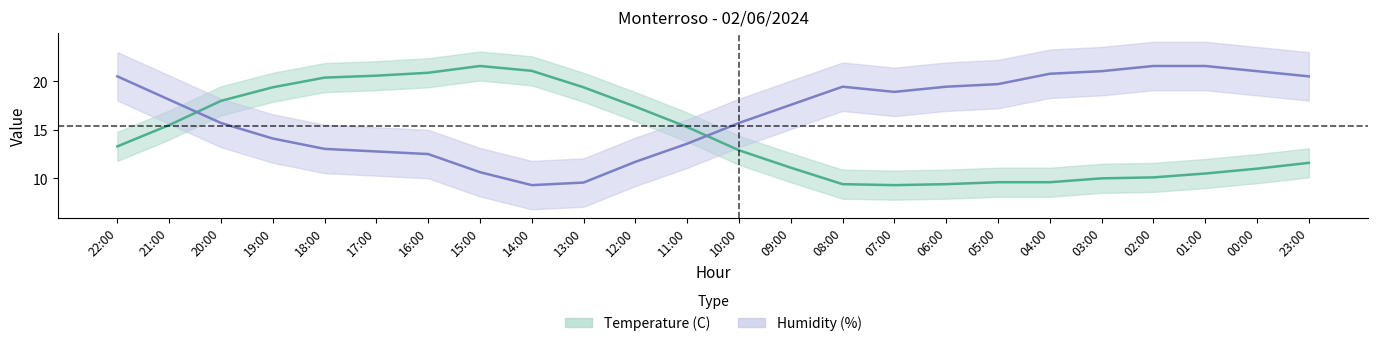

What is the value of the Humidity (%) point at the 15th from the left?

19.5